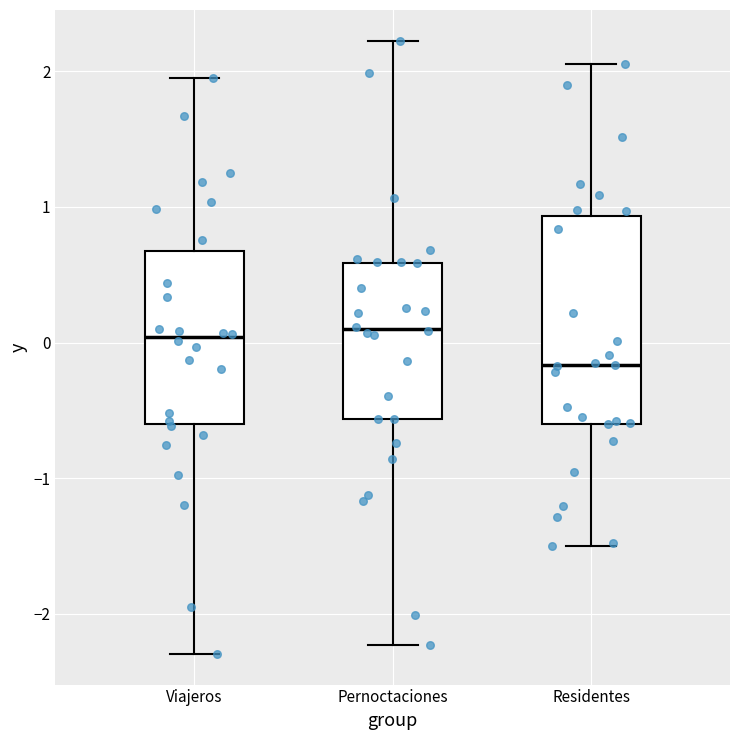

Reading left to right, transcribe this box plot: for each box, give where its median line is, the range the box spans, and where its two whiskers end, as read against the y-axis. The values are not printed on the chart, so give them approximately, as read against the axis.

Viajeros: median 0.0, box -0.6 to 0.7, whiskers -2.3 to 1.9
Pernoctaciones: median 0.1, box -0.6 to 0.6, whiskers -2.2 to 2.2
Residentes: median -0.2, box -0.6 to 0.9, whiskers -1.5 to 2.1